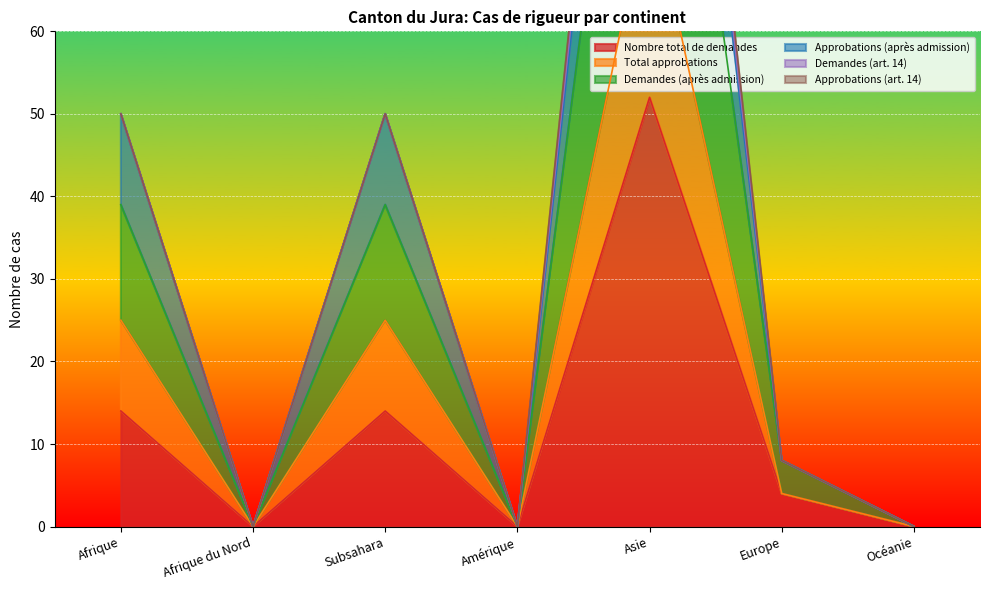

What is the maximum value for Nombre total de demandes?

52